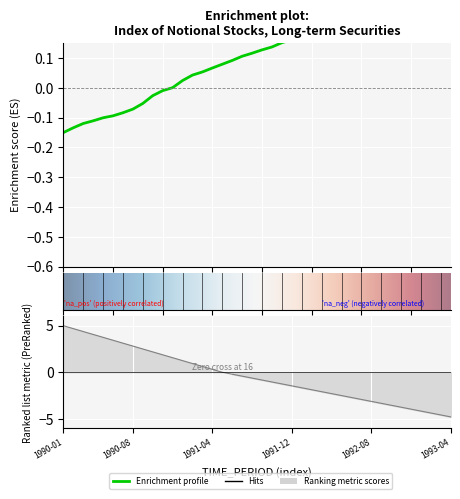

What is the change in value from 1992-06 to 1993-02?

+0.1